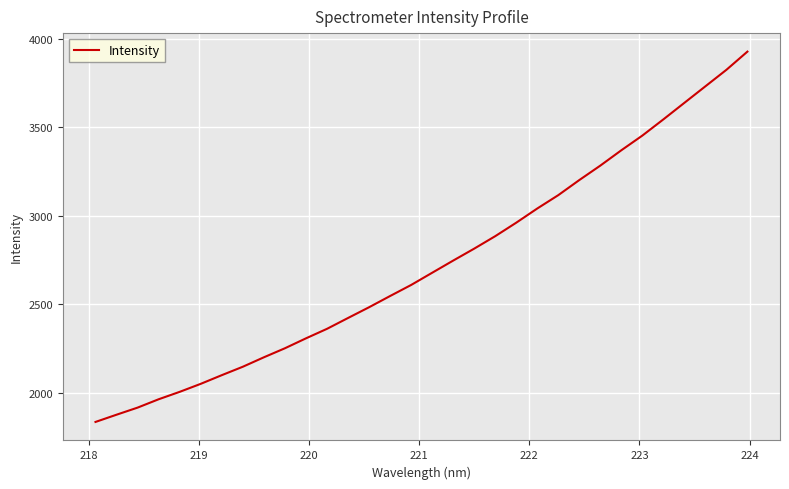

What is the minimum value shown in the chart?

1834.3